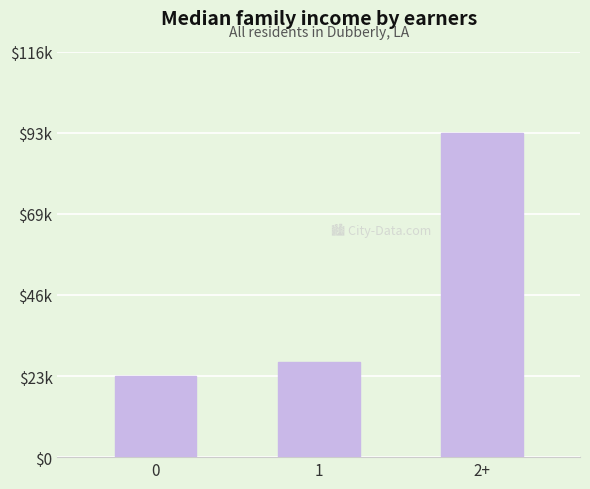

What is the label of the 2nd bar from the left?

1